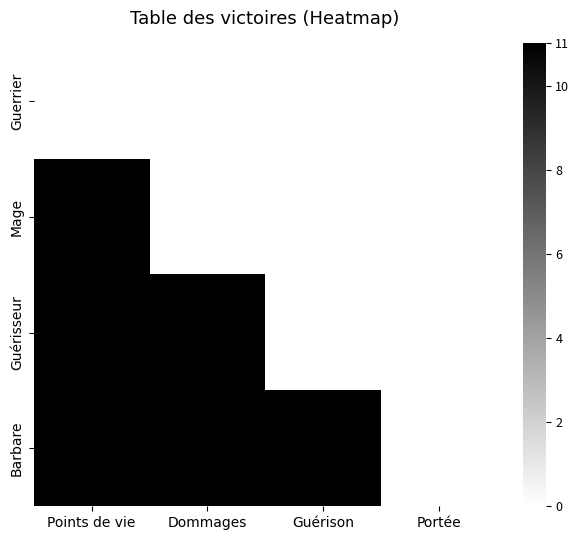

At which label does Barbare reach its peak?

Points de vie